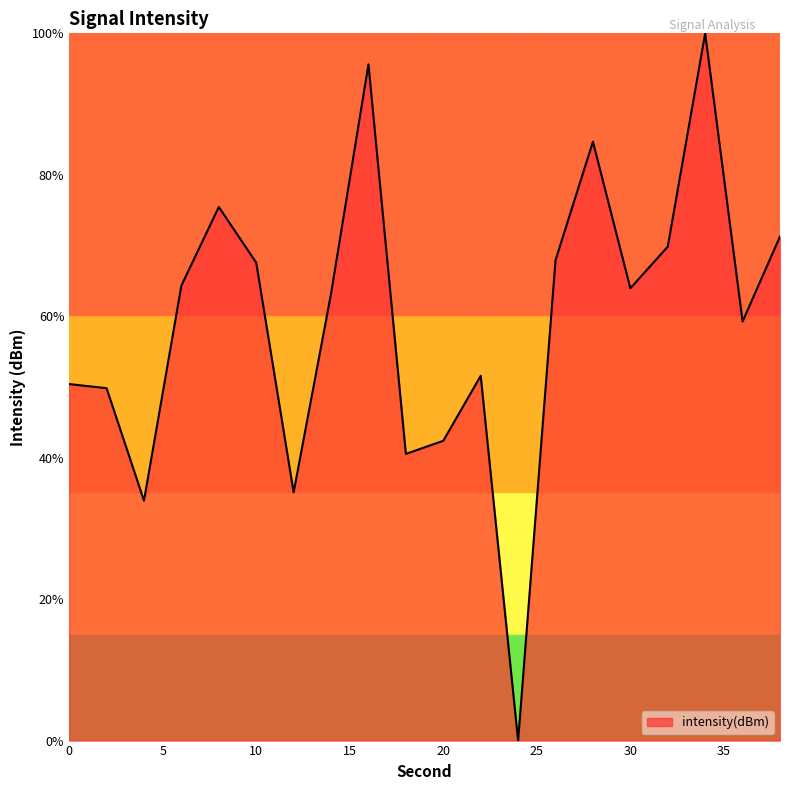

True or false: there are more than 2 points higher than both neighbors.

True